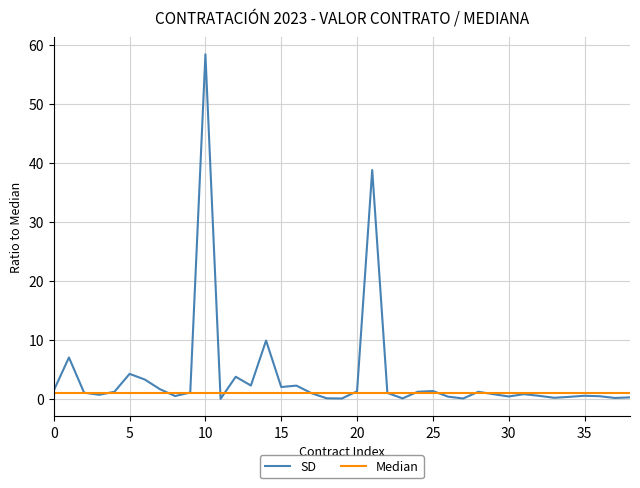

Which series has the largest total across all categories?

SD